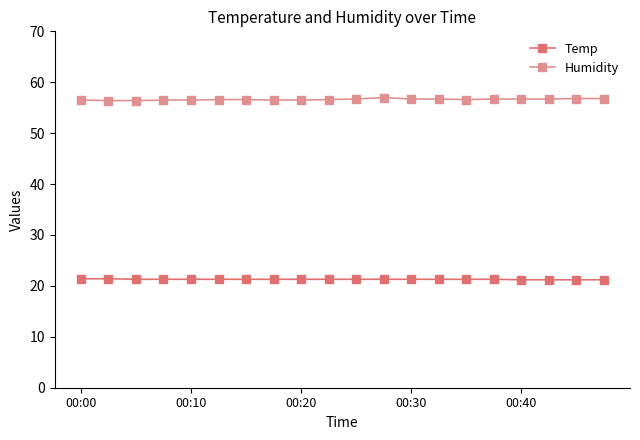

What is the sum of all Humidity values?

1132.5